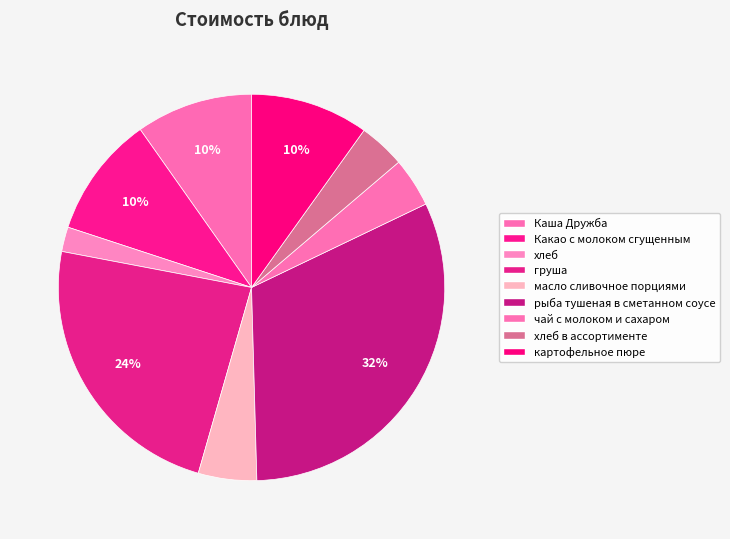

What percentage is NOT represented by Какао с молоком сгущенным?

89.8%